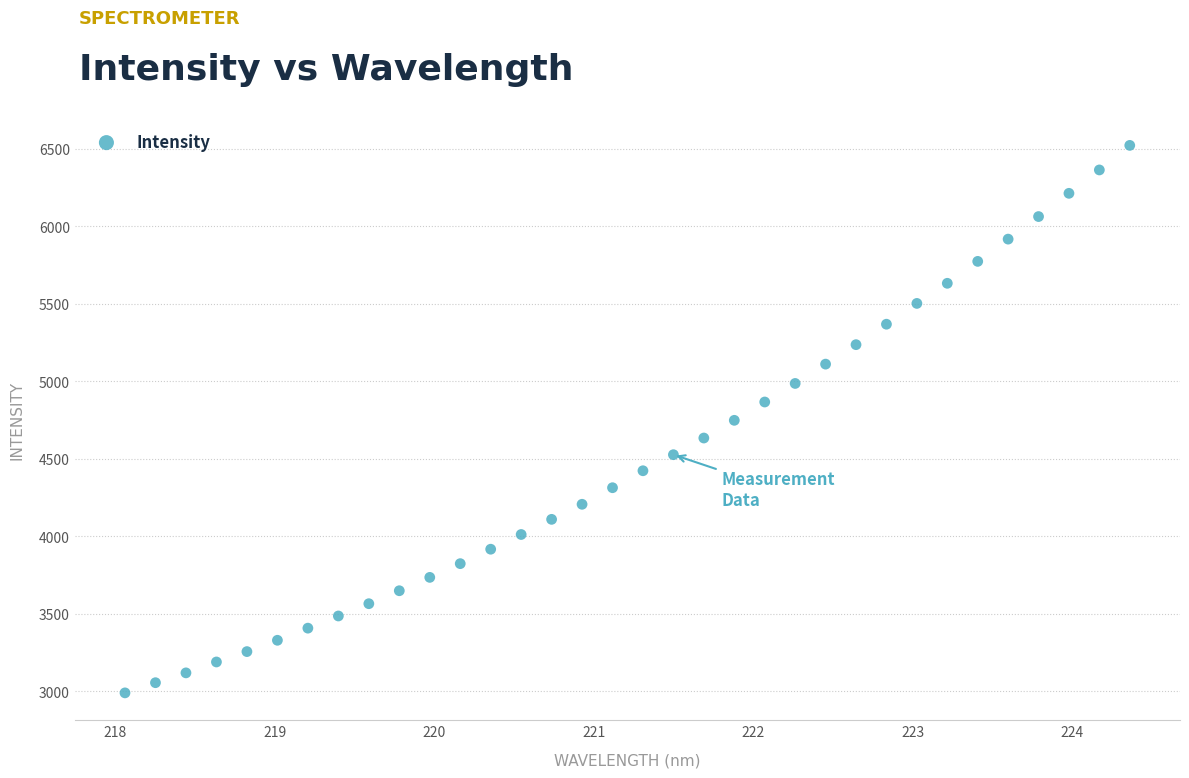

What is the range of Y values (max minus min)?

3533.2